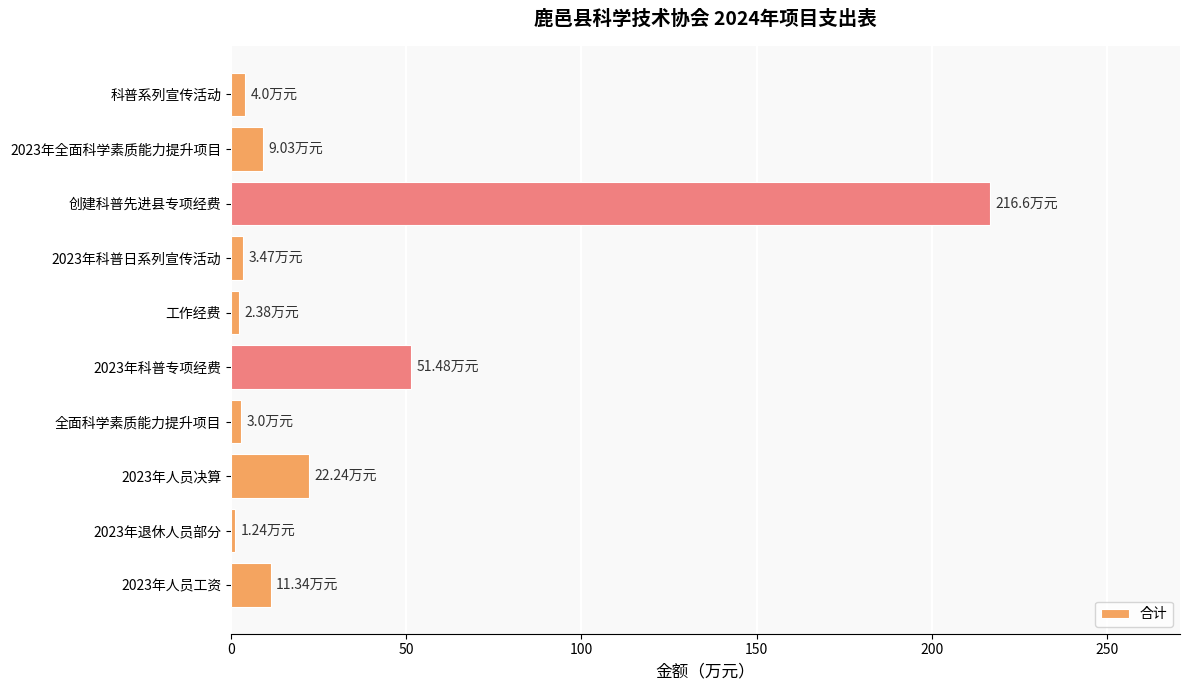

What is the difference between the second highest and minimum values?

50.2